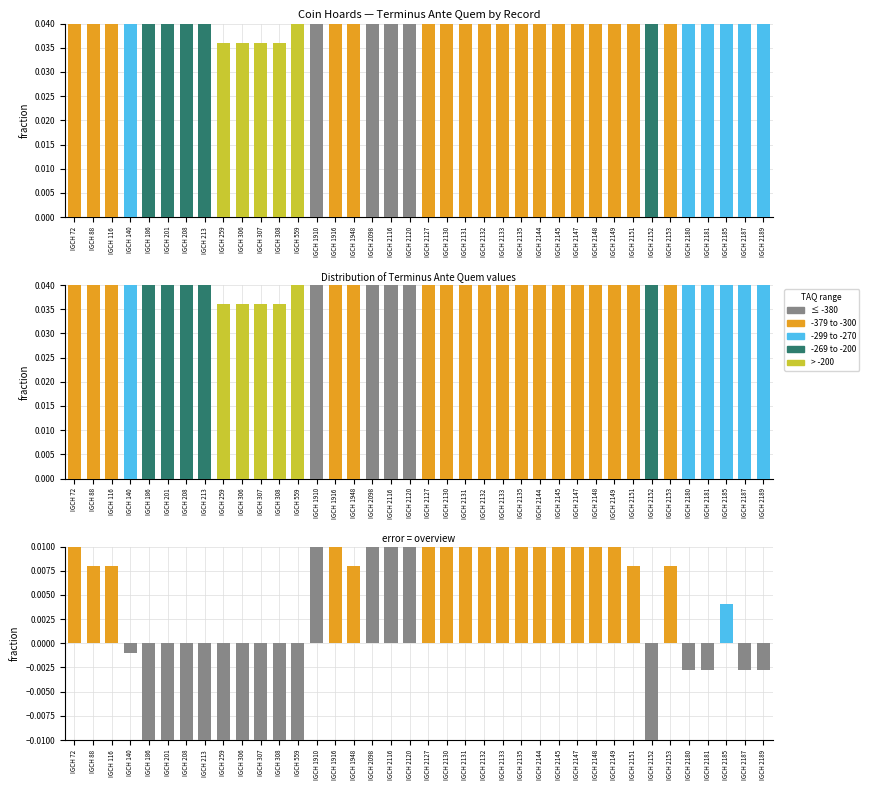

Is it true that the value at IGCH 2130 is 0.2?

False